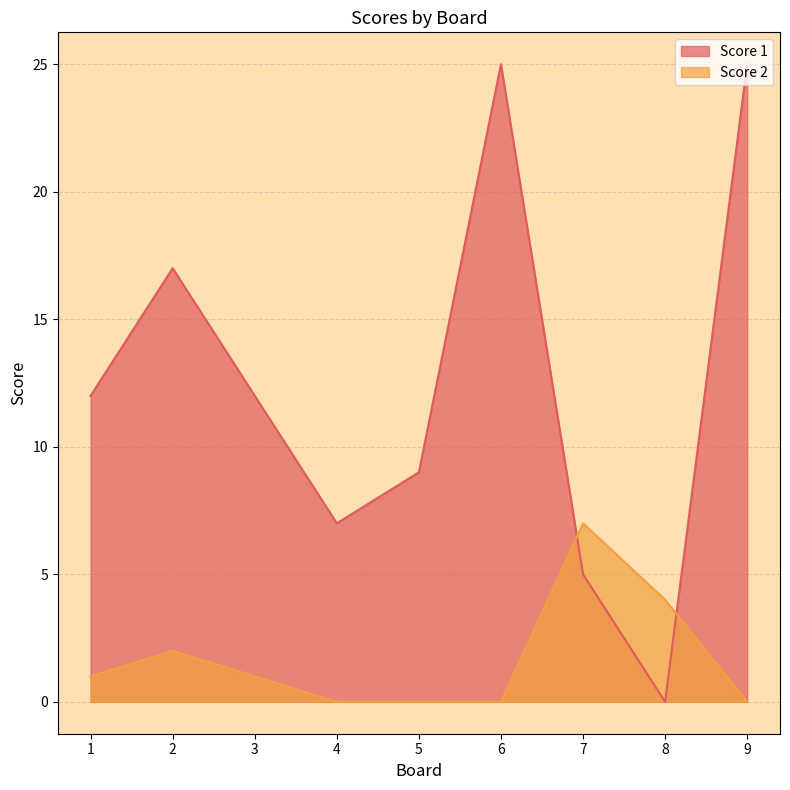

What is the value of the Score 2 point at the 8th from the left?

4